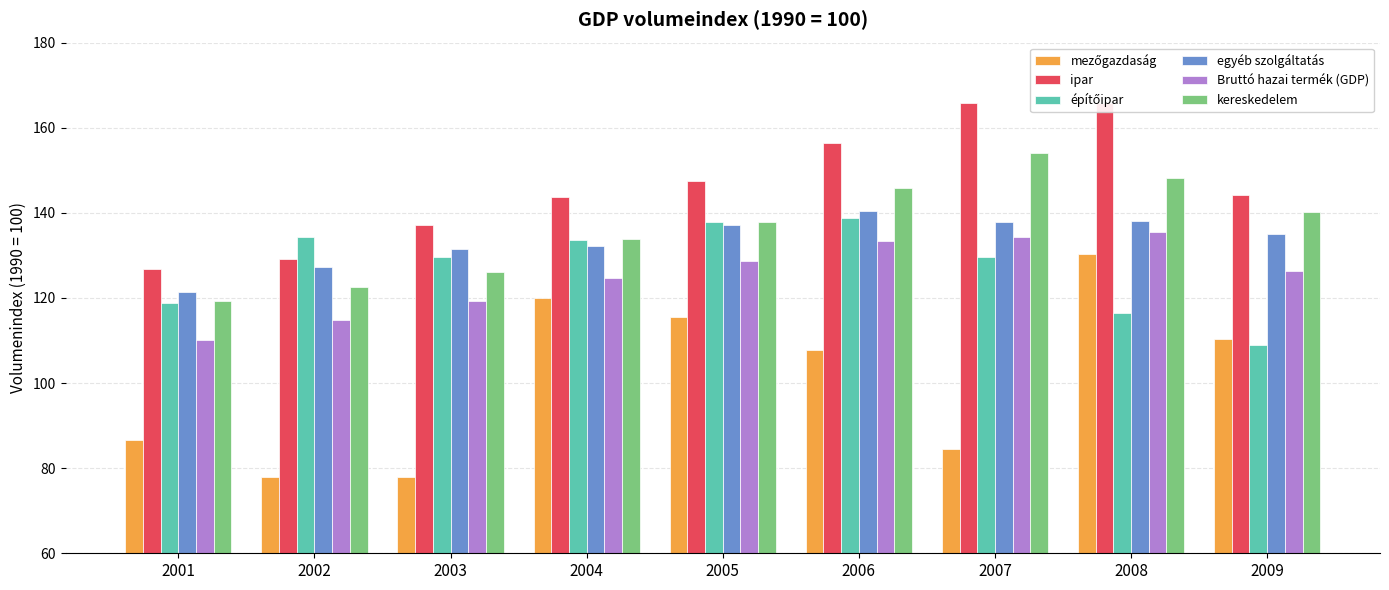

At how many categories does at least one series exceed 110?

9